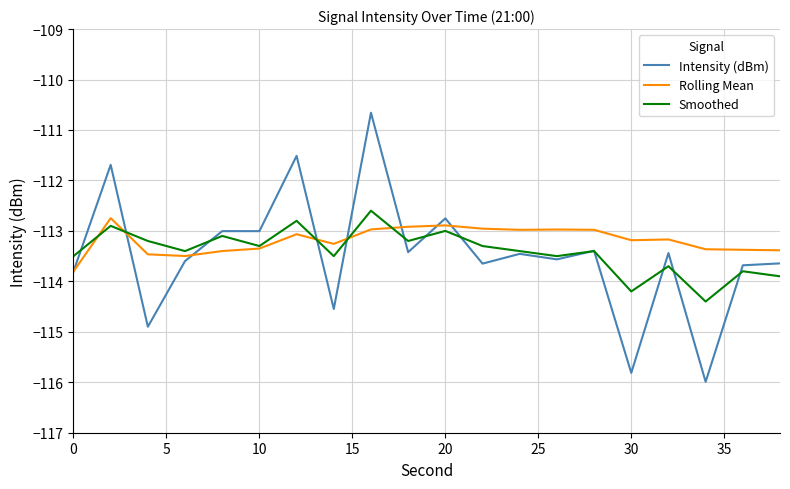

What is the minimum value for Intensity (dBm)?

-116.0